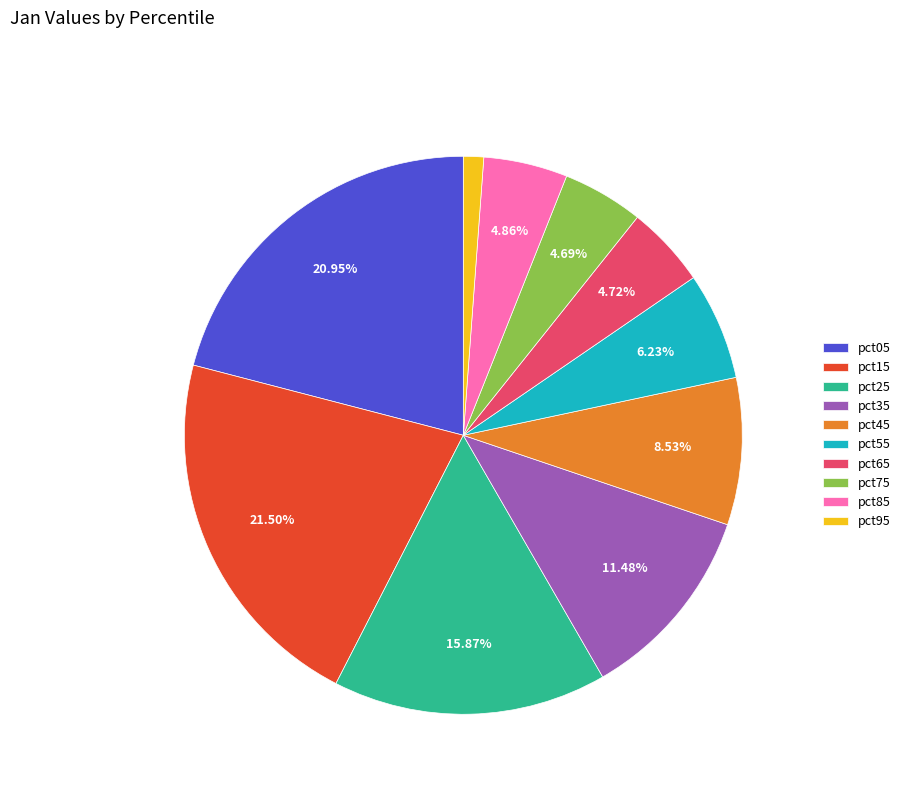

Do pct85 and pct05 together represent more than half of the pie?

No